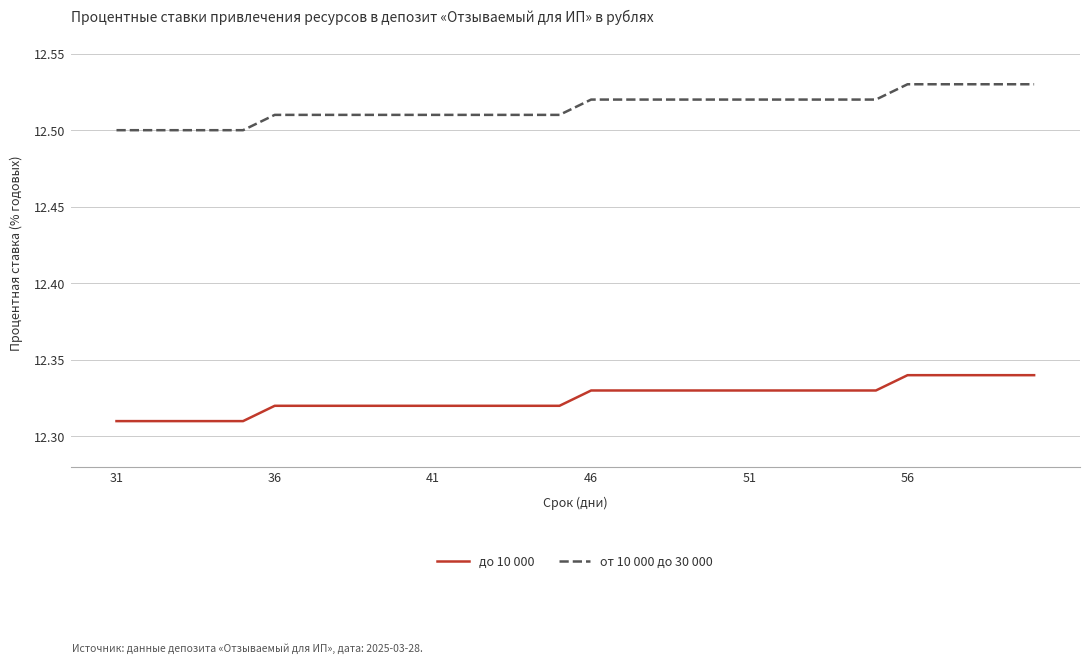

What are all the series names shown in the legend?

до 10 000, от 10 000 до 30 000